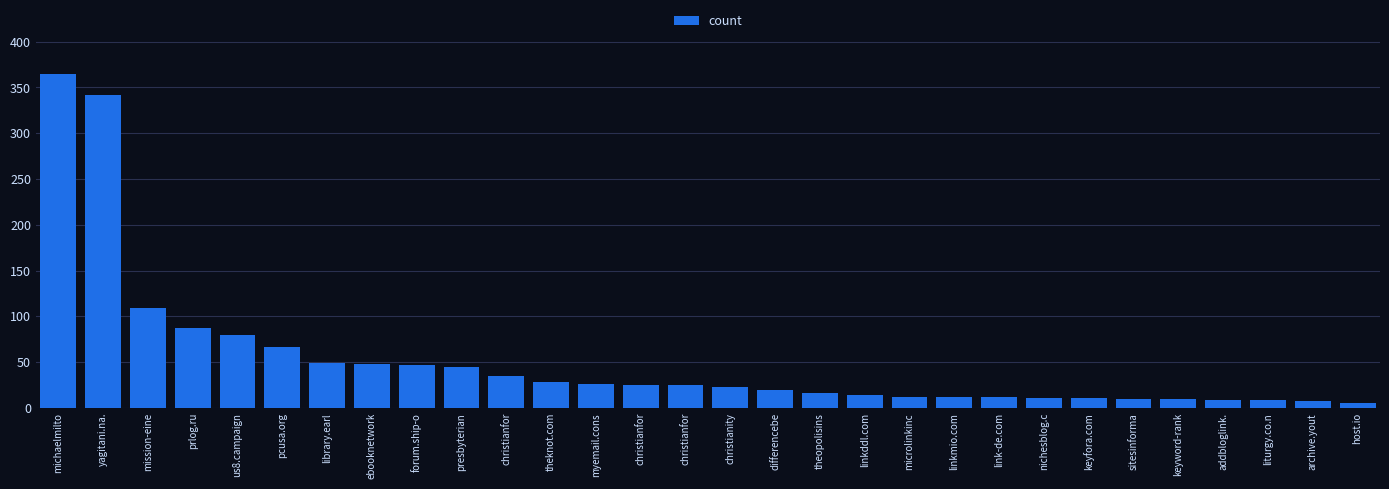

What is the change in value from michaelmilto to ebooknetwork?

-317